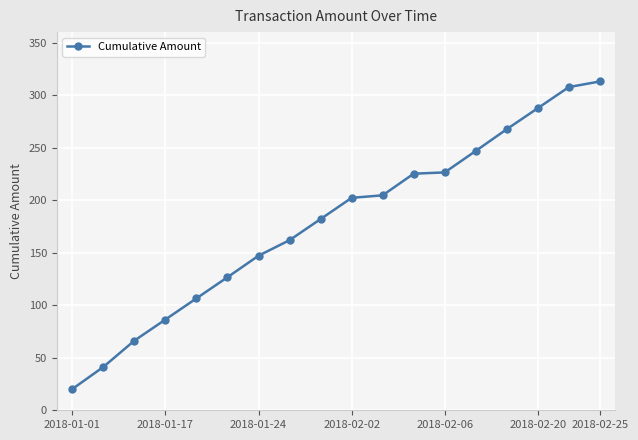

How many data points are above 202?

9